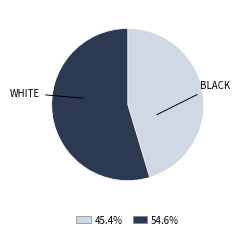

Does any single category account for the majority?

Yes